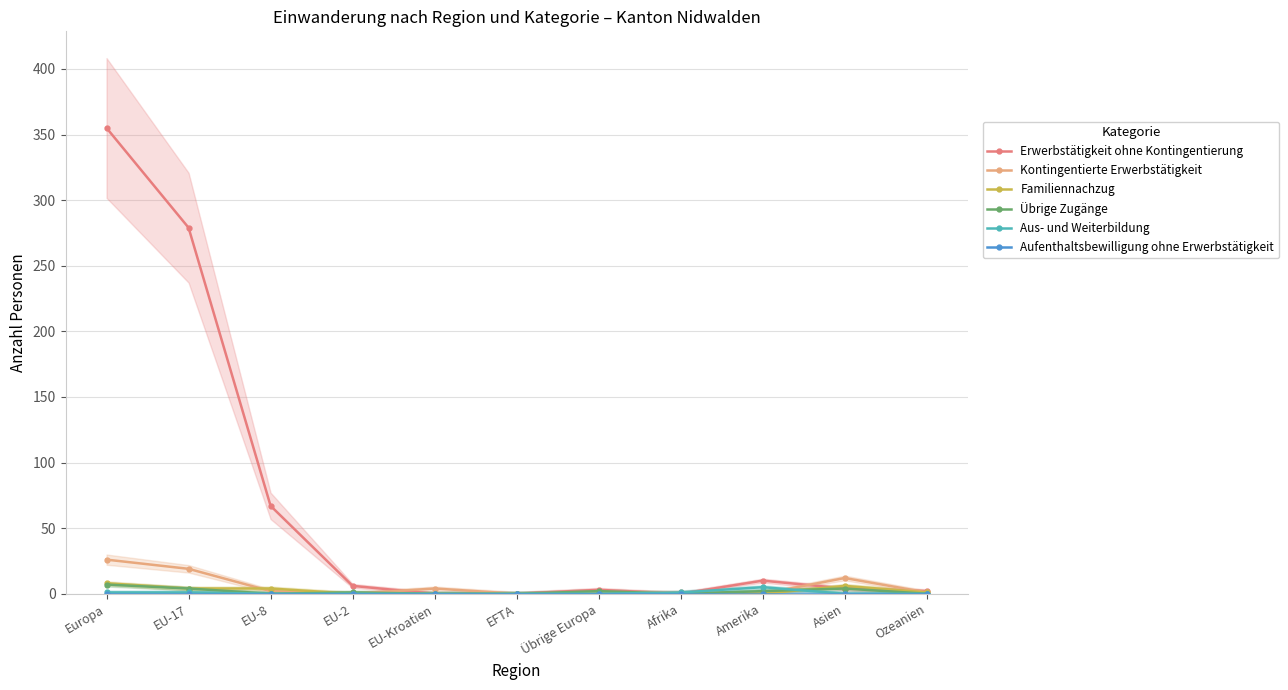

True or false: Aufenthaltsbewilligung ohne Erwerbstätigkeit and Familiennachzug cross at least once.

False